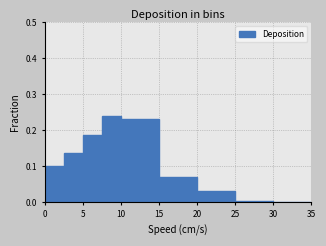

How tall is the bar that spans 0.0 to 2.5 on the x-axis? The values are not printed on the chart, so give them approximately, as read against the axis.

0.10